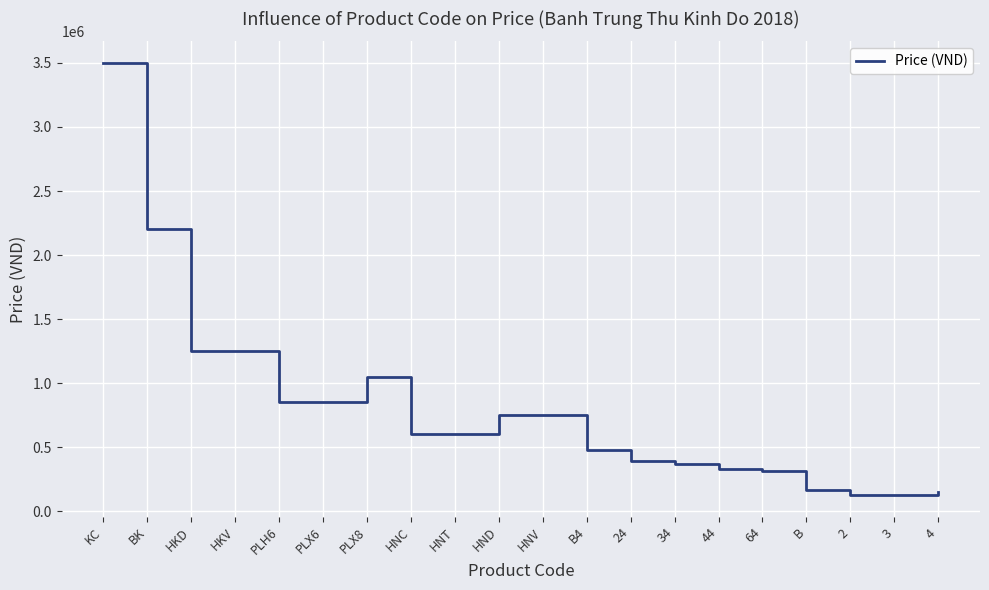

What value does the data have at B4?

480000